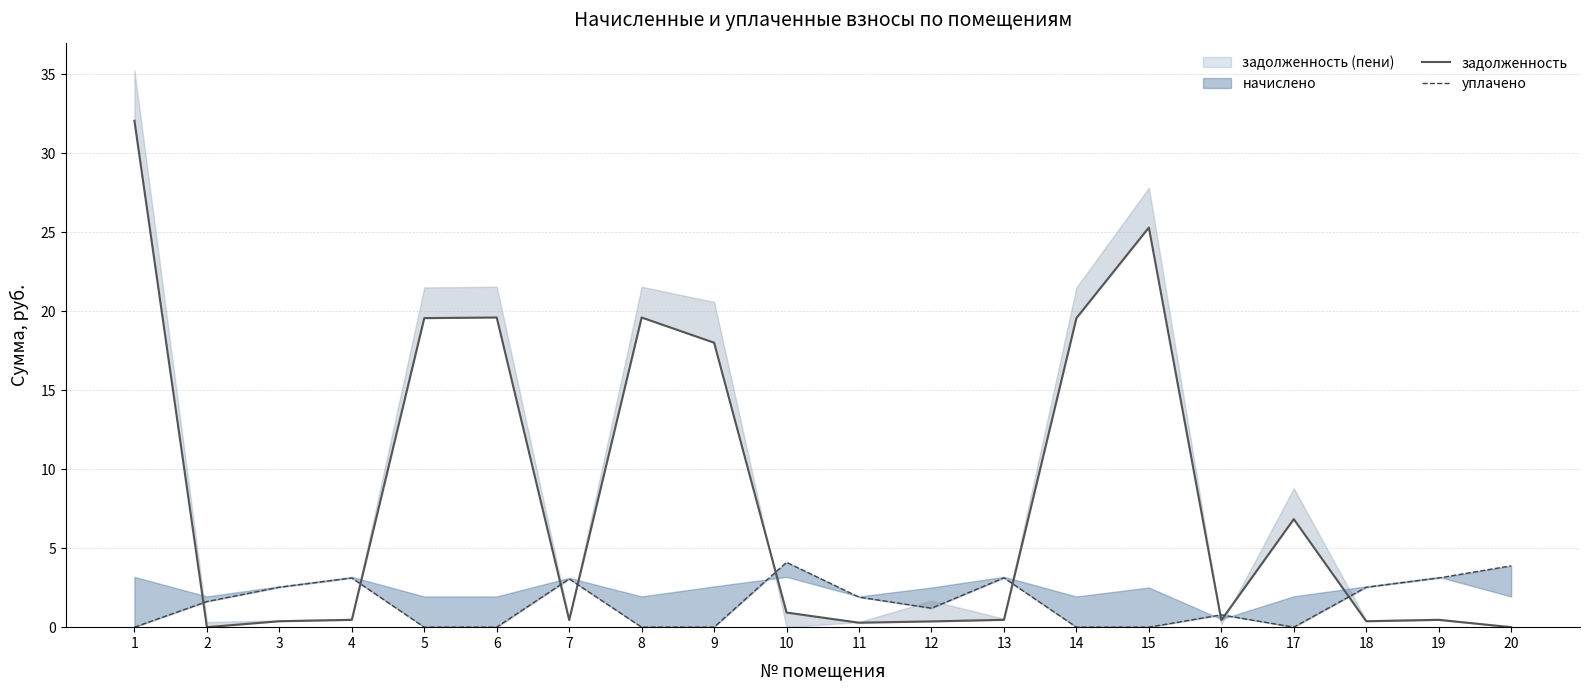

How many times do уплачено and задолженность cross each other?

9